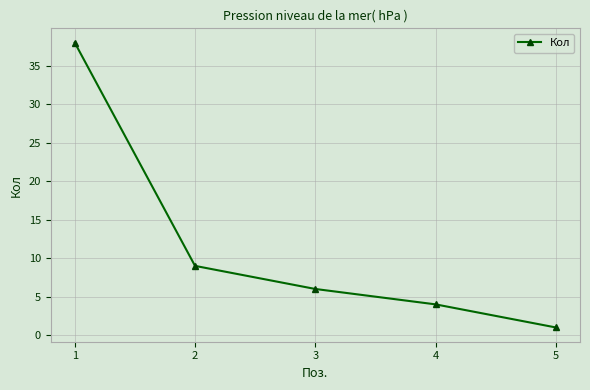

Reading left to right, transcribe all the data shown in this chart.

1=38	2=9	3=6	4=4	5=1